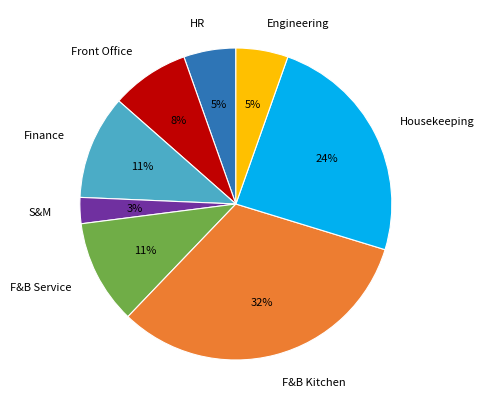

Combined, do HR and Engineering account for over 50%?

No